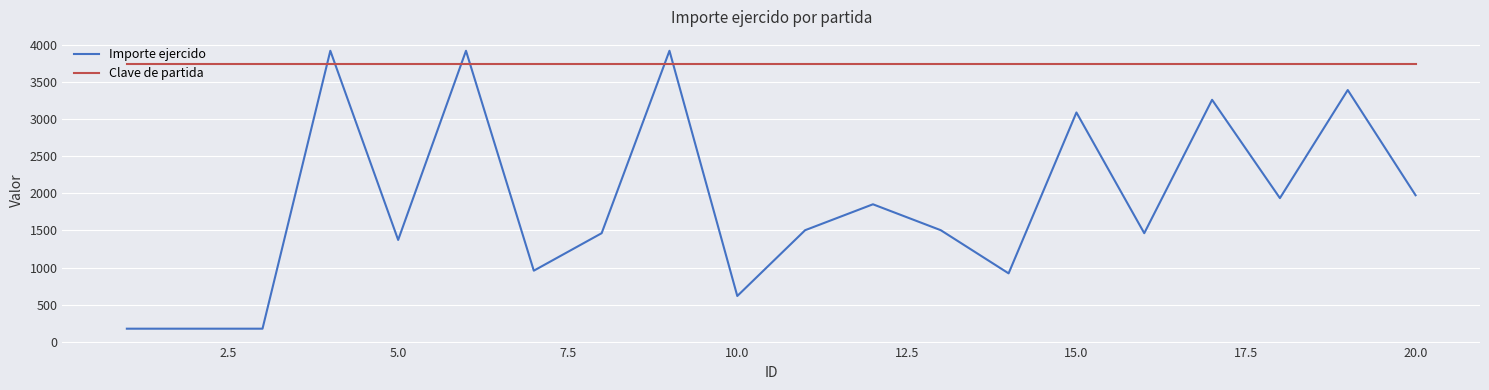

What is the lowest value of the Clave de partida series?

3750.0